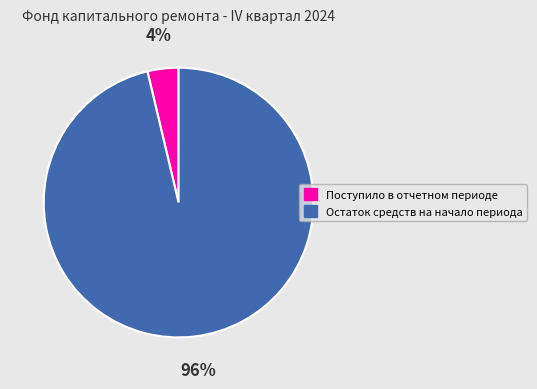

Count the number of slices in the pie.

2